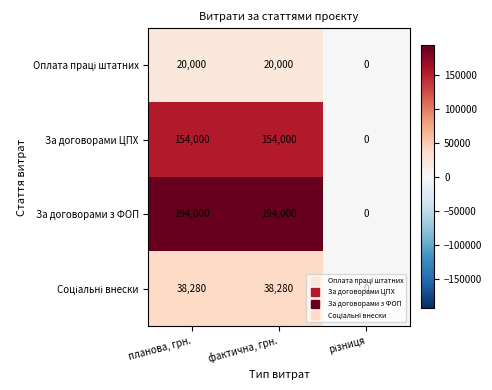

Which series has the widest spread of values?

За договорами з ФОП